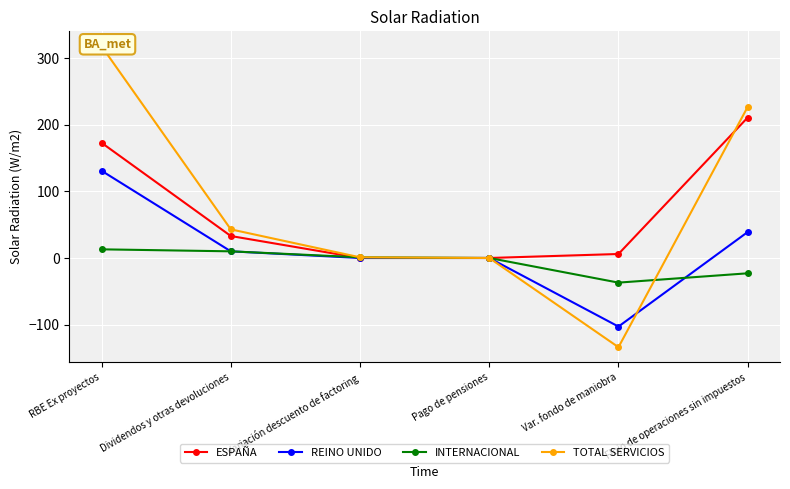

How many positive values does the TOTAL SERVICIOS series have?

4